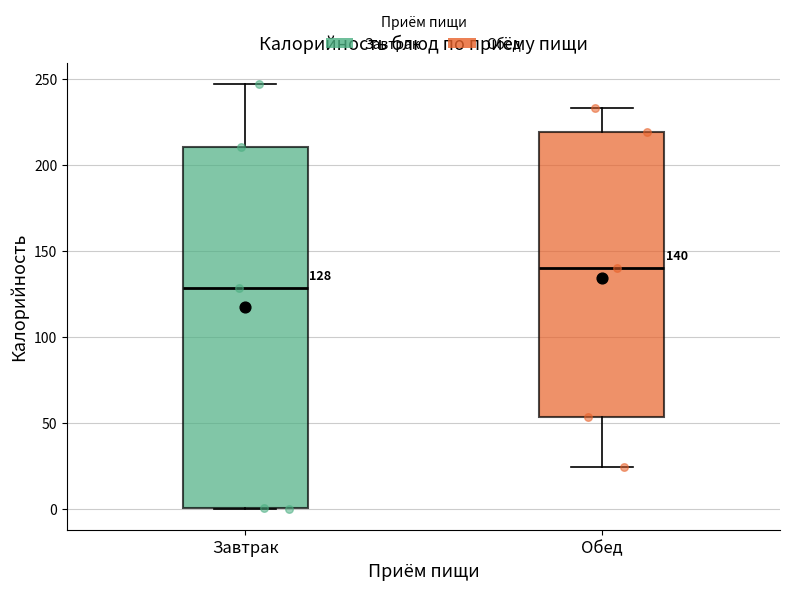

Which box is the tallest, from its lower edge to its upper edge?

Завтрак